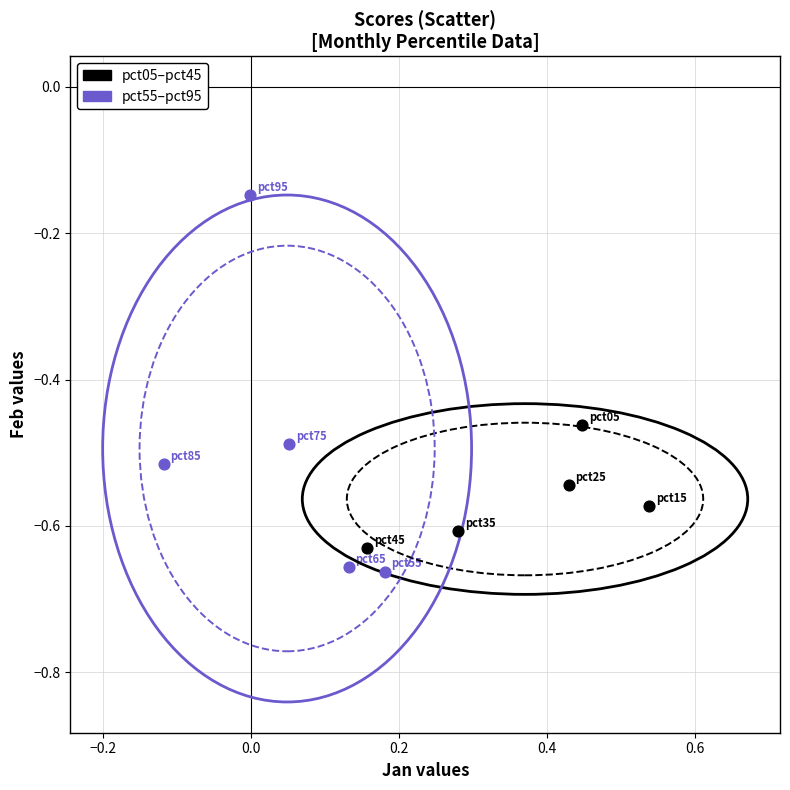

Which series reaches the maximum Y coordinate?

pct55–pct95